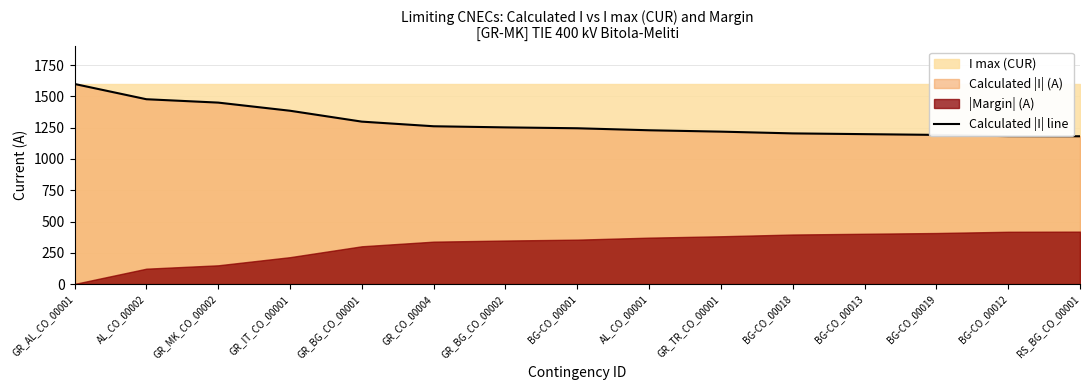

The chart shows a value of 720 at BG-CO_00012. True or false?

False